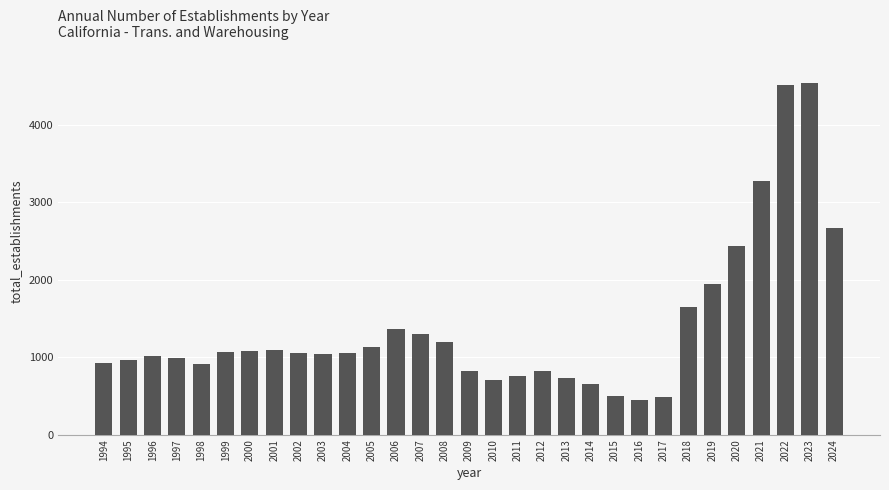

What is the ratio of the value at 2004 to the value at 2013?

1.5